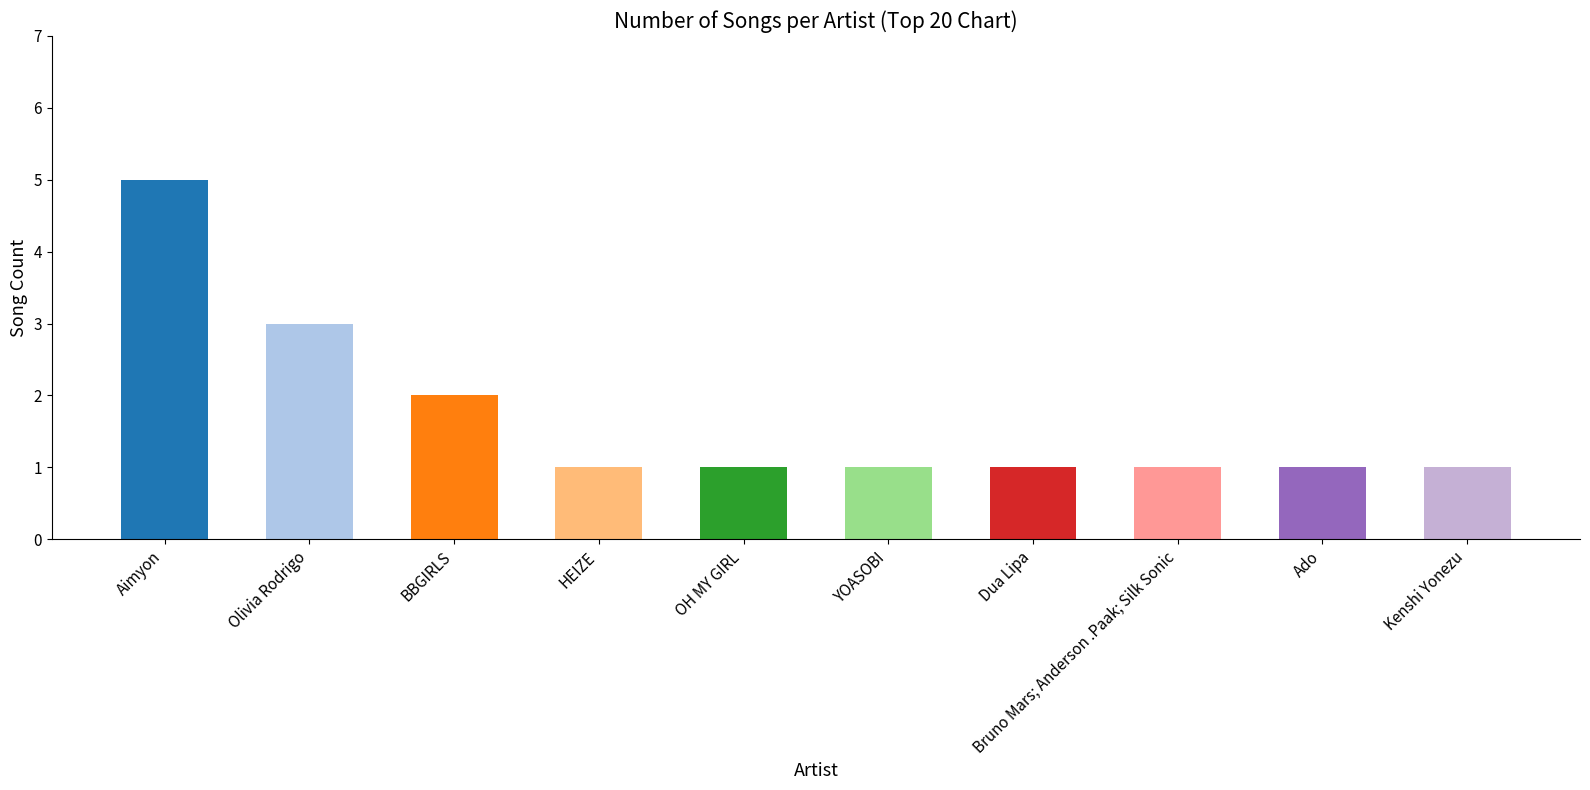

Is it true that the value at HEIZE is 1?

True